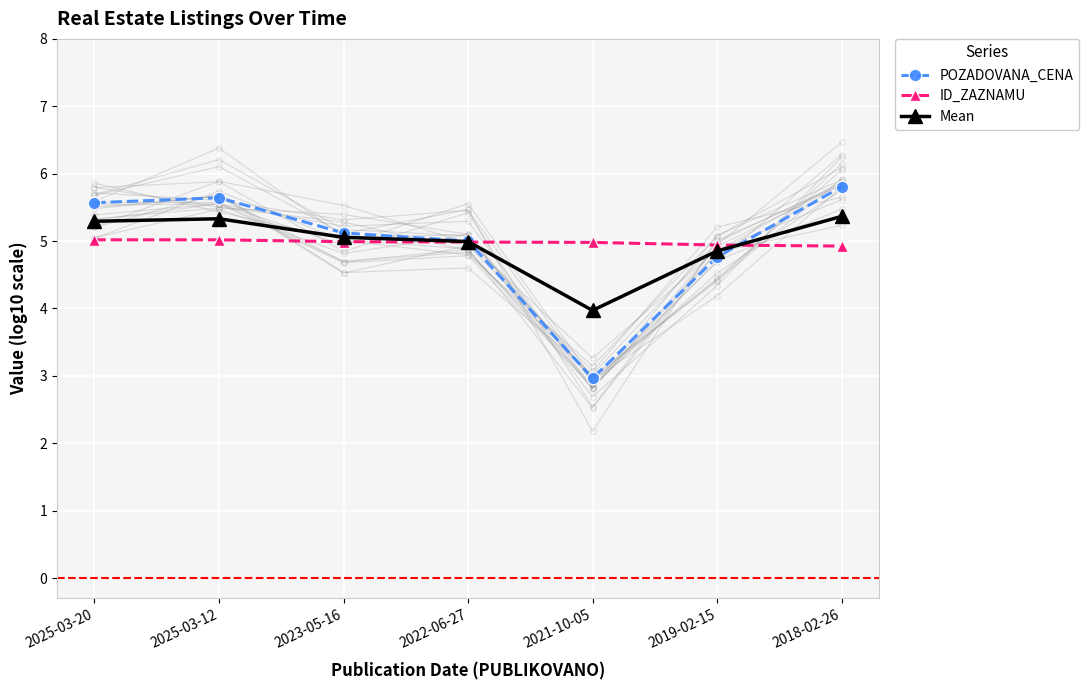

What is the sum of the ID_ZAZNAMU values at 2022-06-27 and 2021-10-05?

10.0